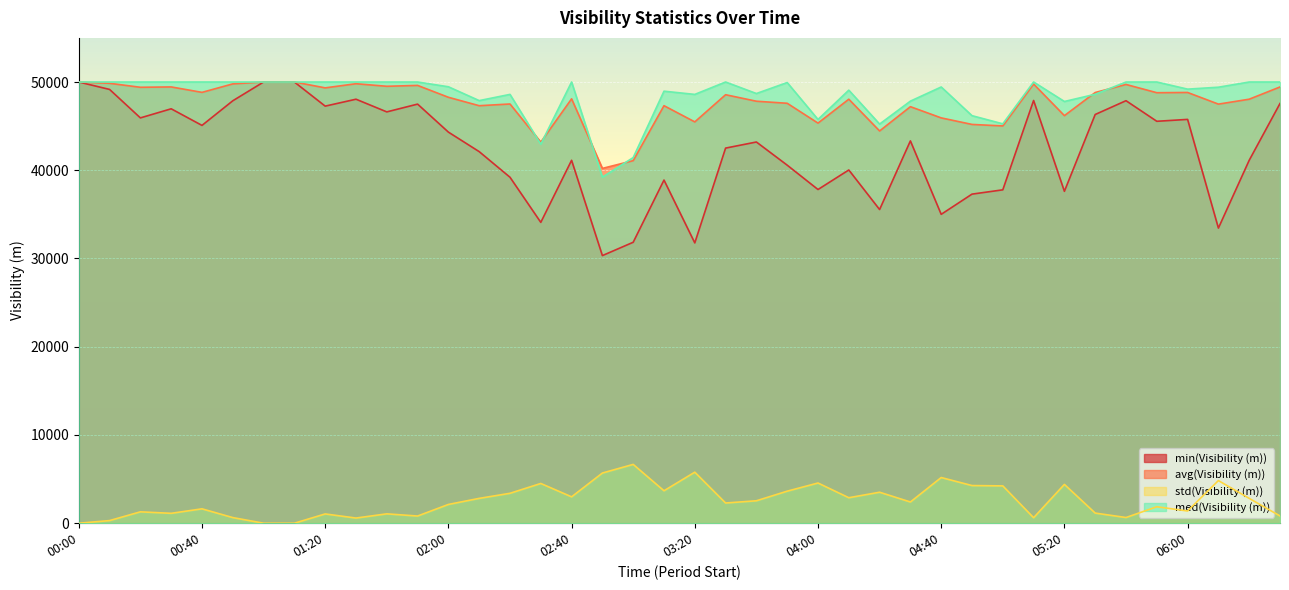

List the series in order of their peak value, lowest first.

std(Visibility (m)), min(Visibility (m)), avg(Visibility (m)), med(Visibility (m))